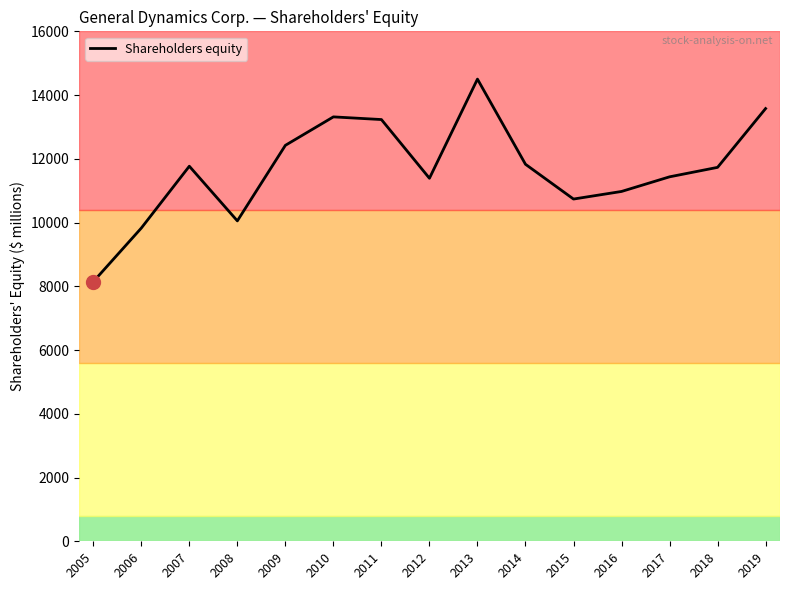

Read the value at 2010.

13316